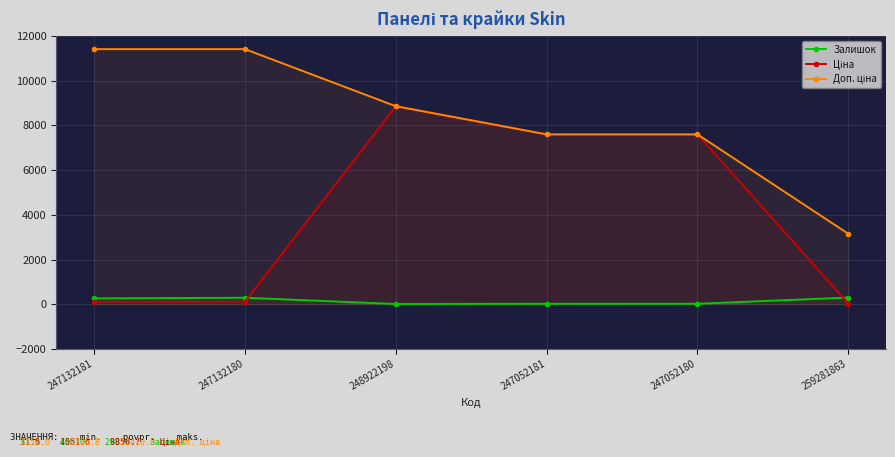

True or false: Залишок and Доп. ціна cross at least once.

False